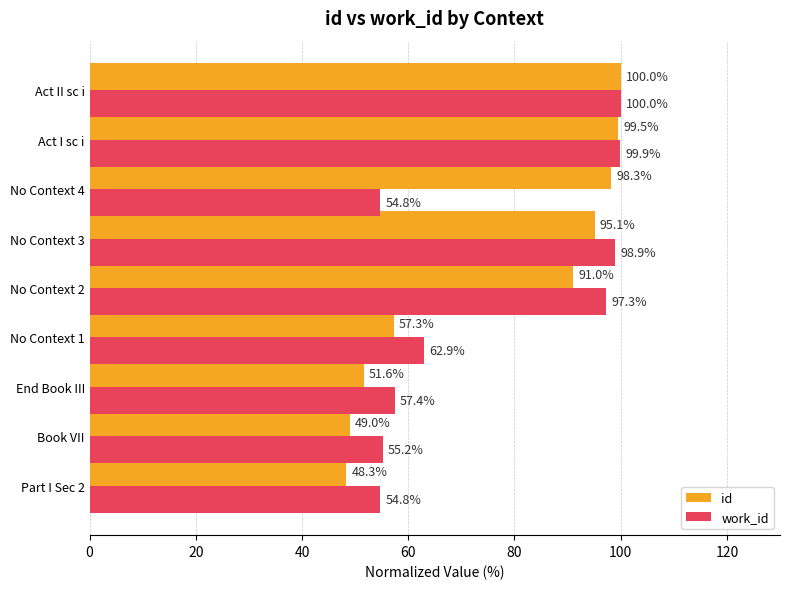

True or false: work_id has a value of 145.0 at Act I sc i.

False